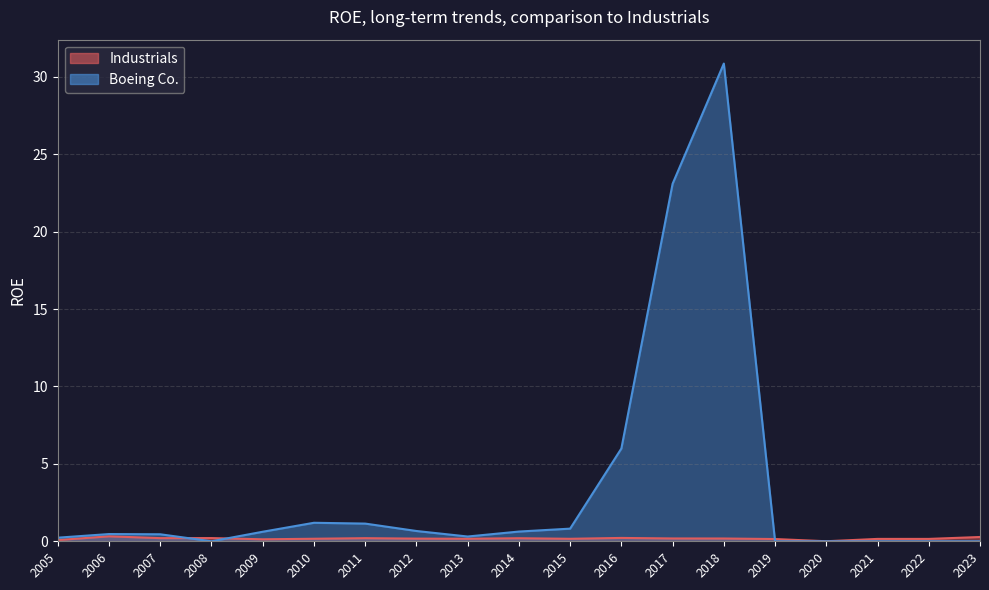

What is the sum of all Industrials values?

3.3